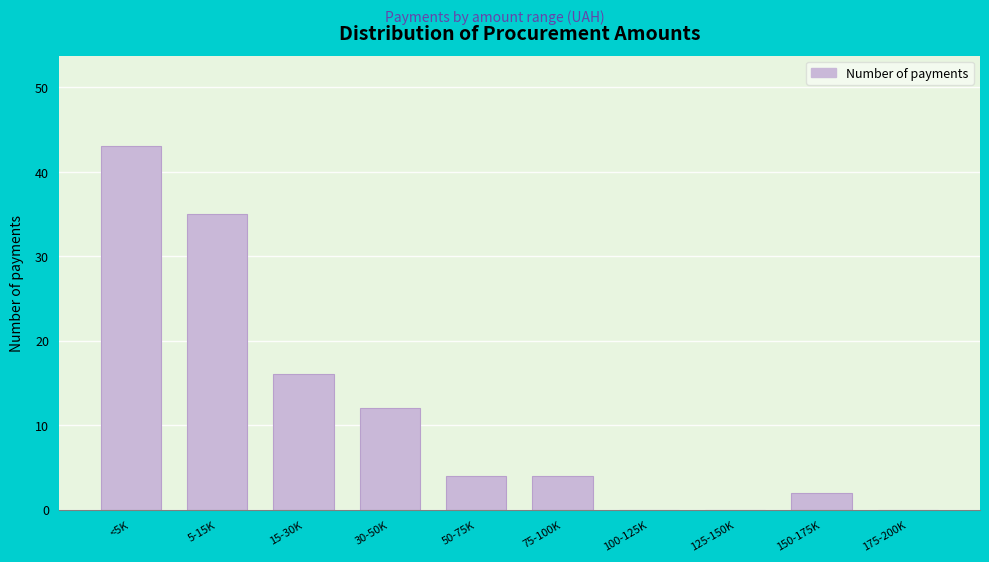

Reading left to right, extract all data points from this chart.

<5K=43	5-15K=35	15-30K=16	30-50K=12	50-75K=4	75-100K=4	100-125K=0	125-150K=0	150-175K=2	175-200K=0